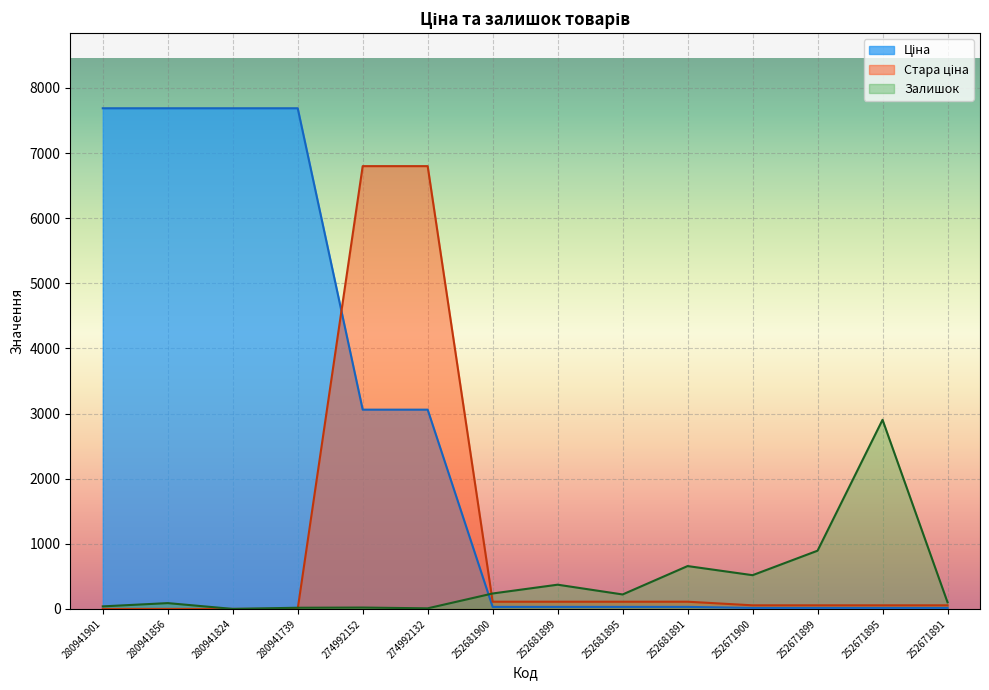

Where is the first local maximum for Залишок?

280941856